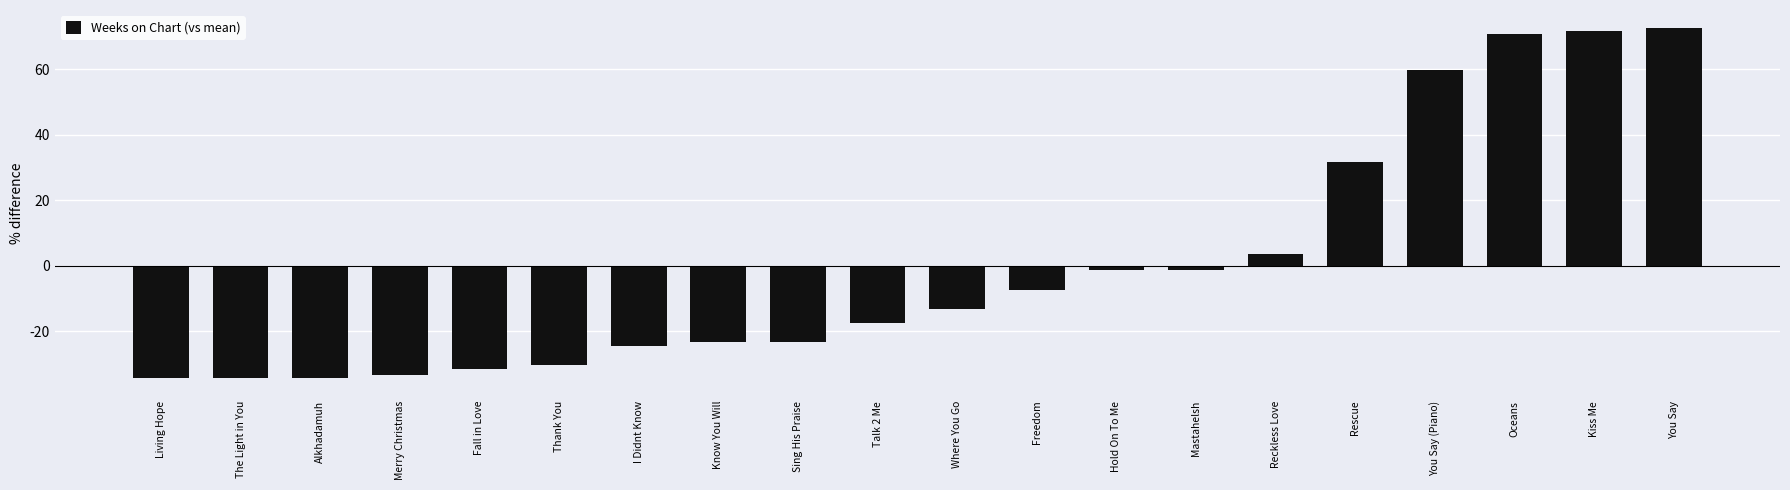

True or false: the data shows -32.6 at Know You Will.

False